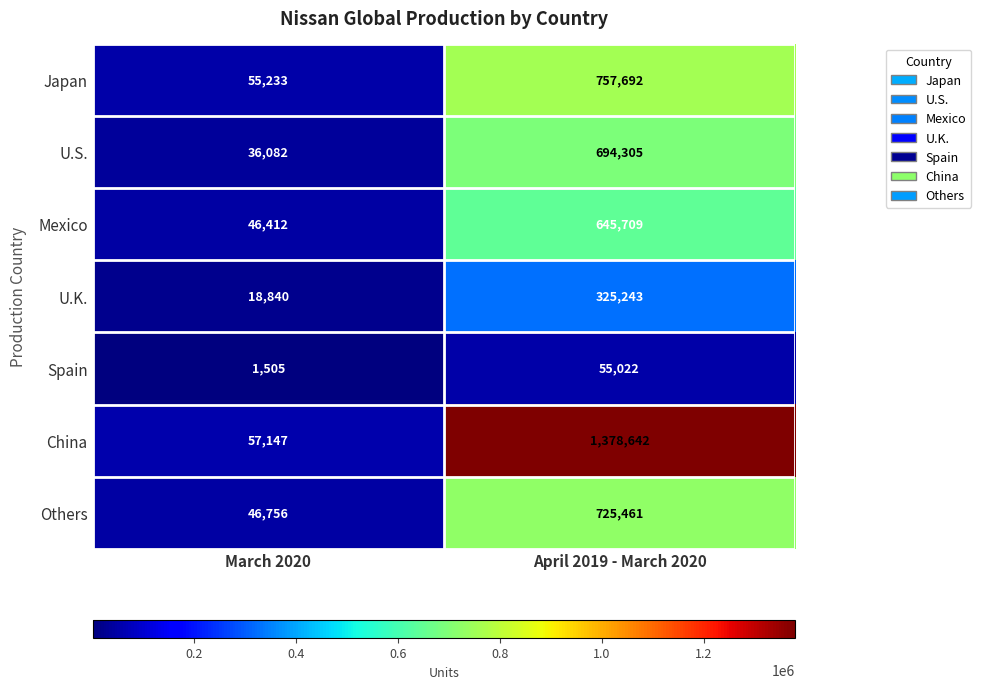

What is the difference between the maximum and minimum values in the Spain series?

53517